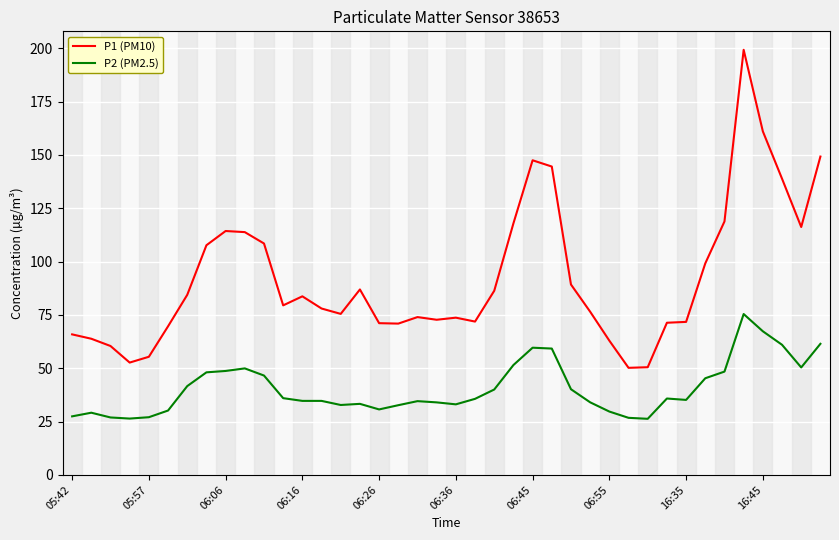

What is the difference between the maximum and minimum values in the P1 (PM10) series?

149.1